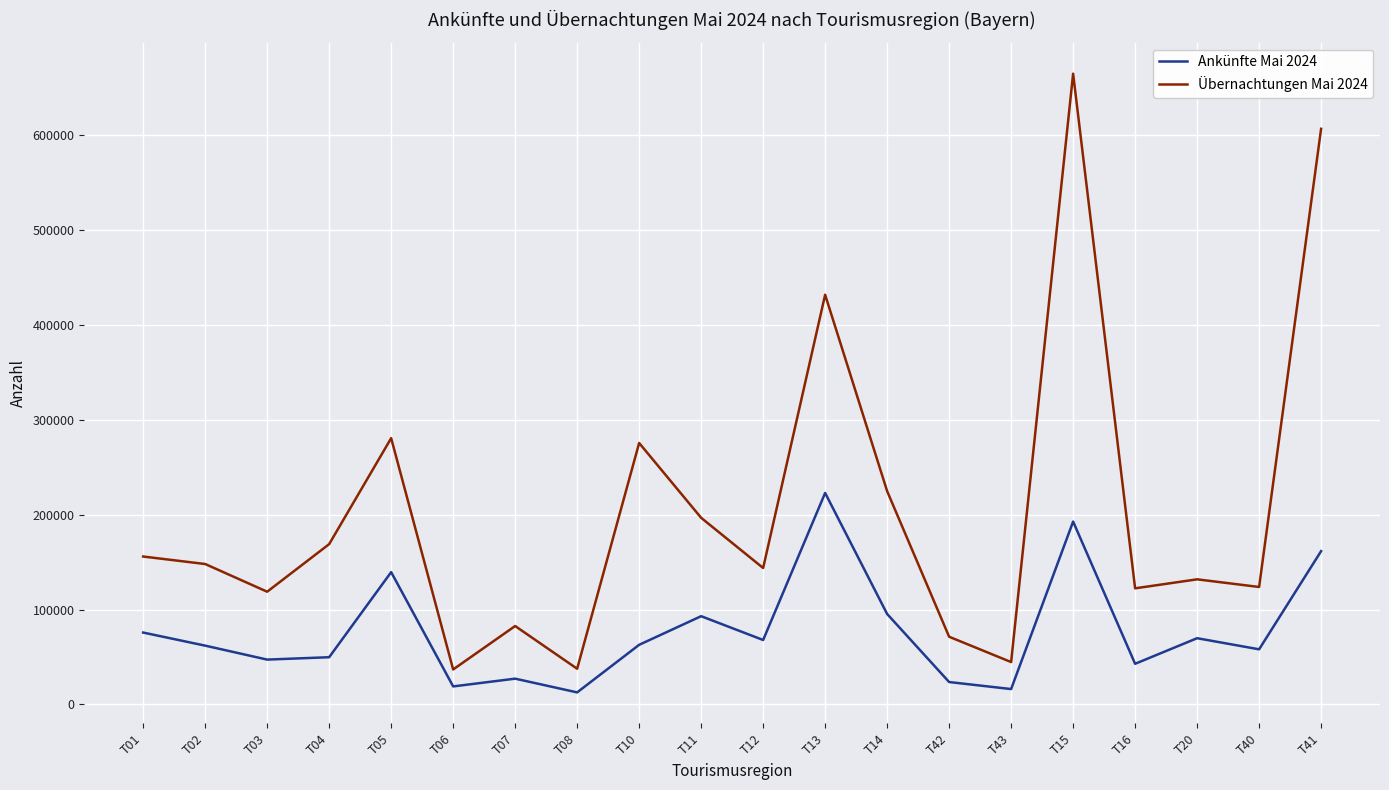

What is the minimum value shown in the chart?

12695